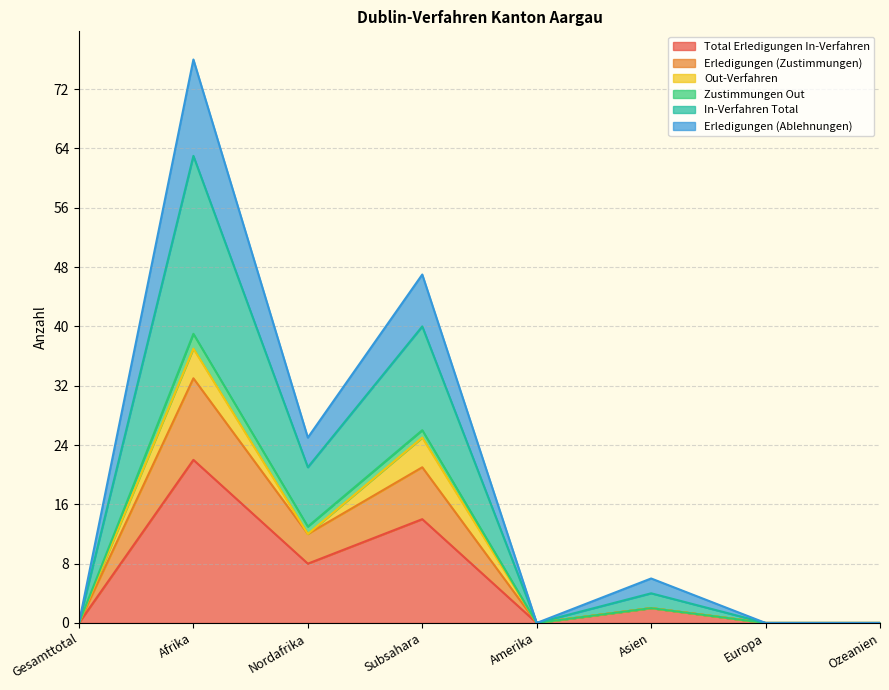

Which has a higher value, Europa or Asien?

Asien